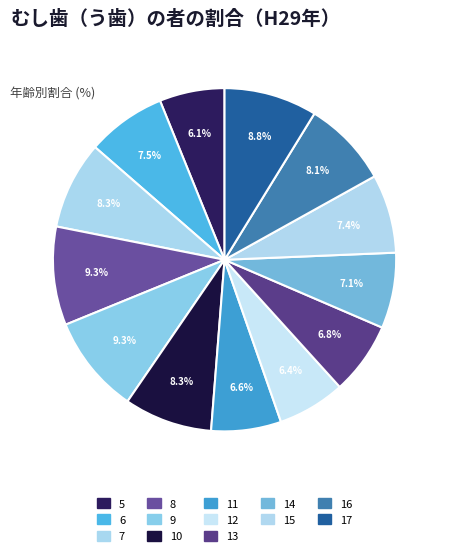

To the nearest percent, what percentage of the pie is 9?

9%